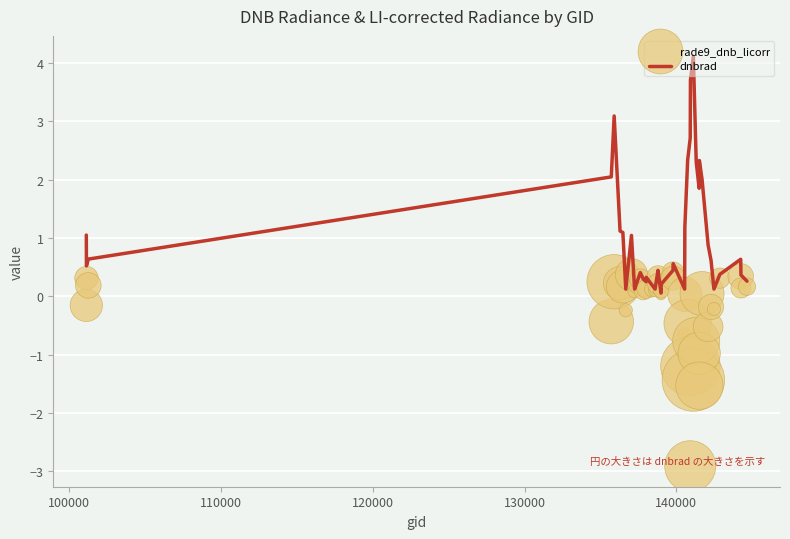

What are all the series names shown in the legend?

dnbrad, rade9_dnb_licorr